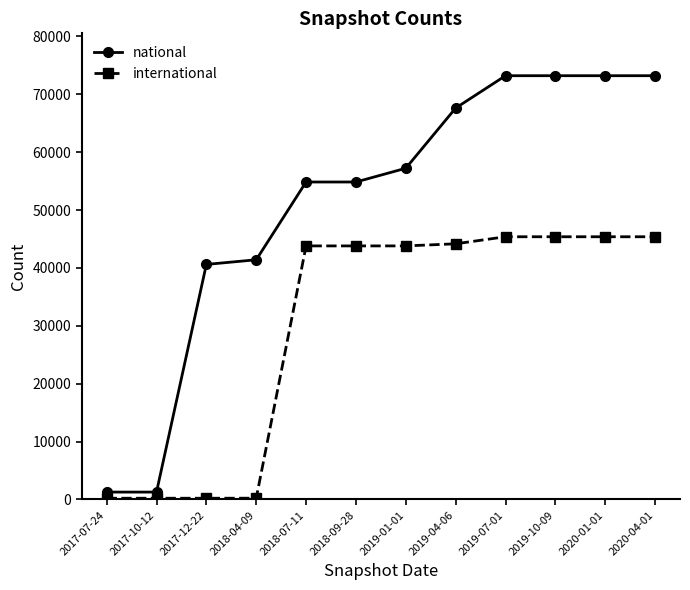

True or false: national and international intersect in this chart.

False